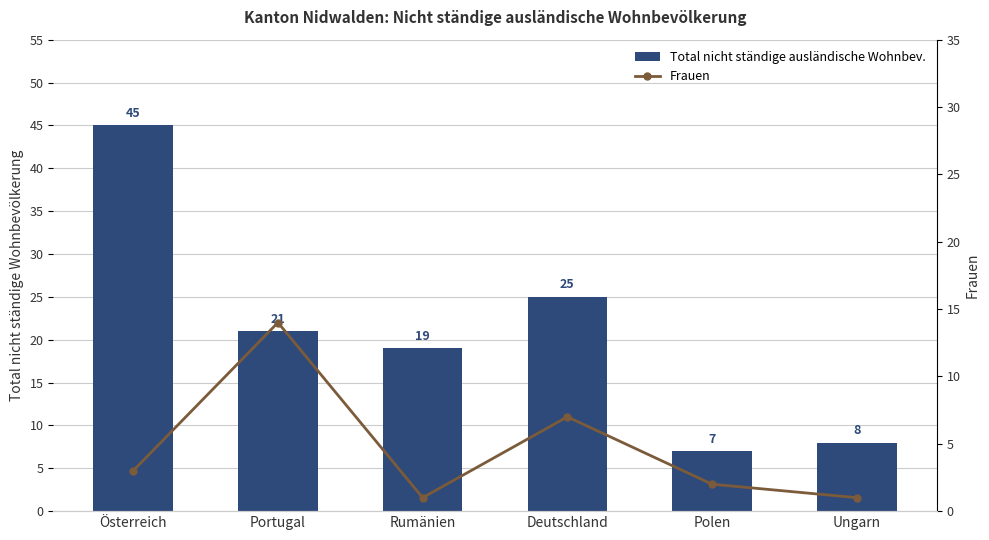

What is the greatest value displayed?

45